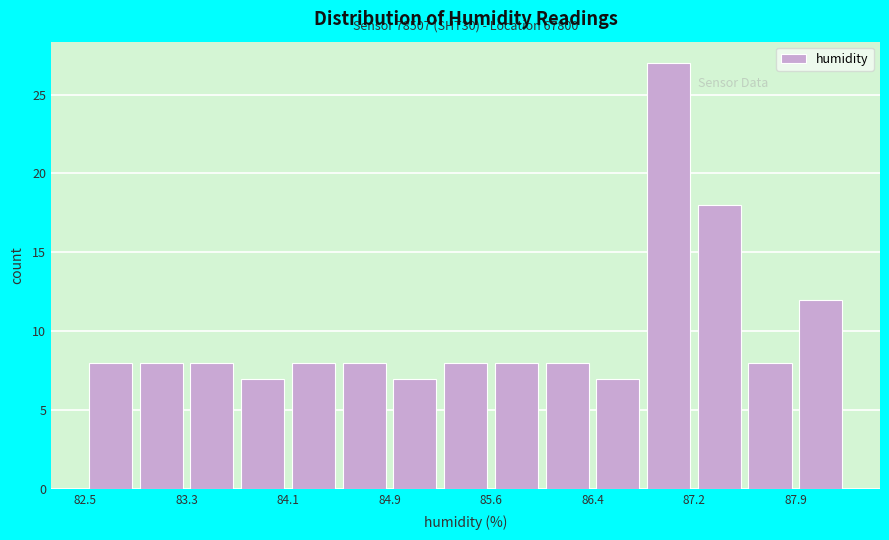

Read against the x-axis, roughly where is the centre of the tallest bar?

87.0